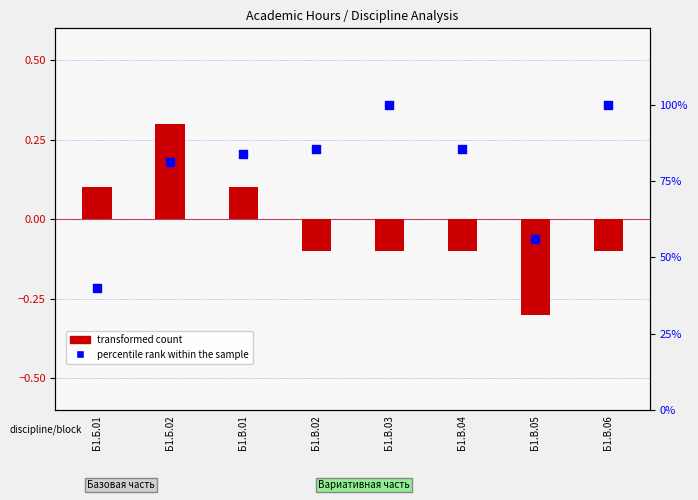

Which series contains the lowest Y value?

transformed count